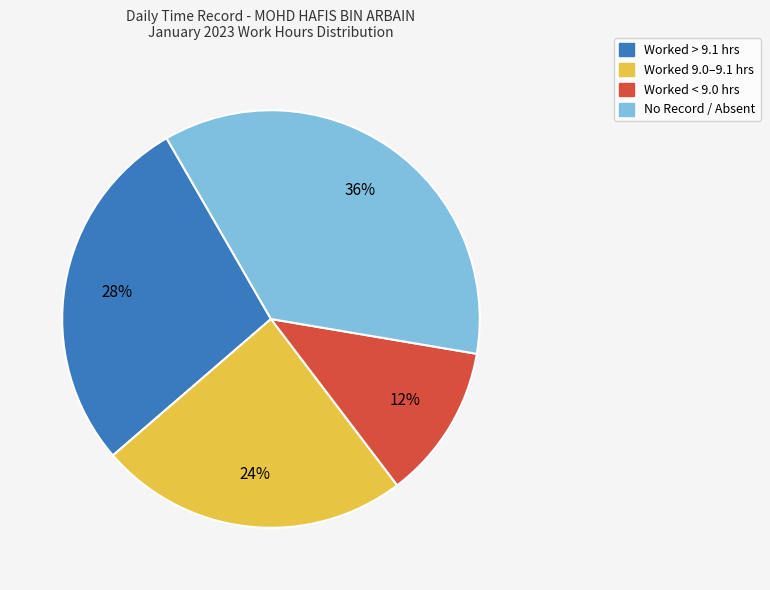

Does any single category account for the majority?

No